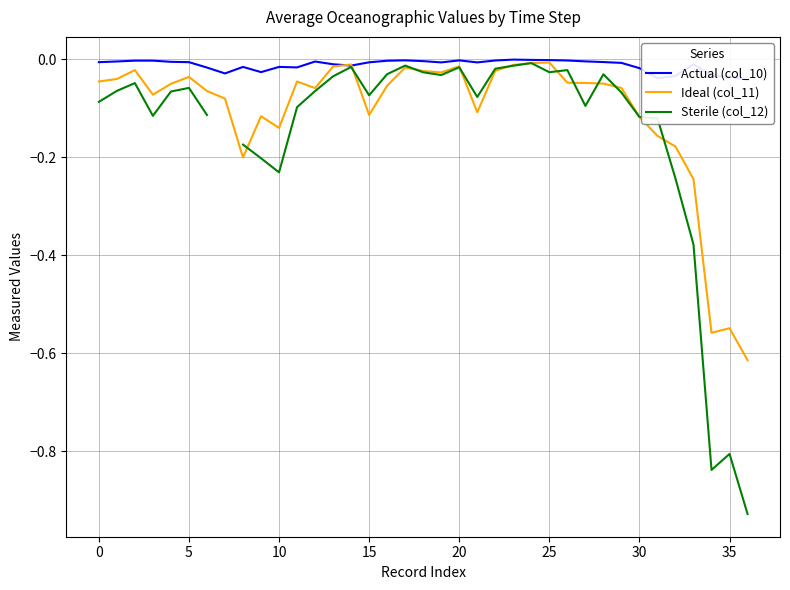

How many times do Ideal (col_11) and Actual (col_10) cross each other?

2